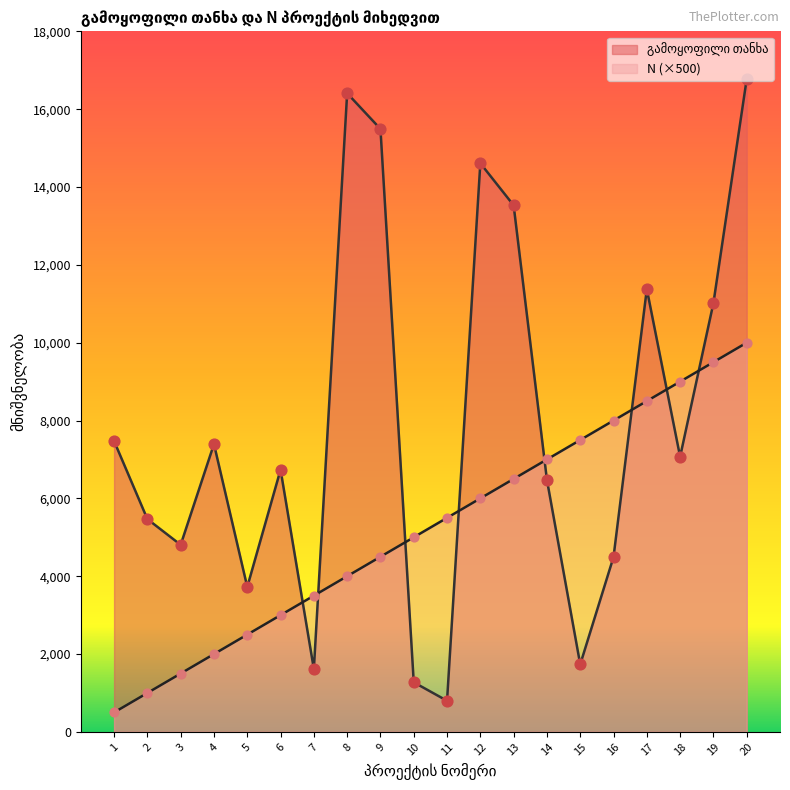

At which category is the sum across all series the highest?

20